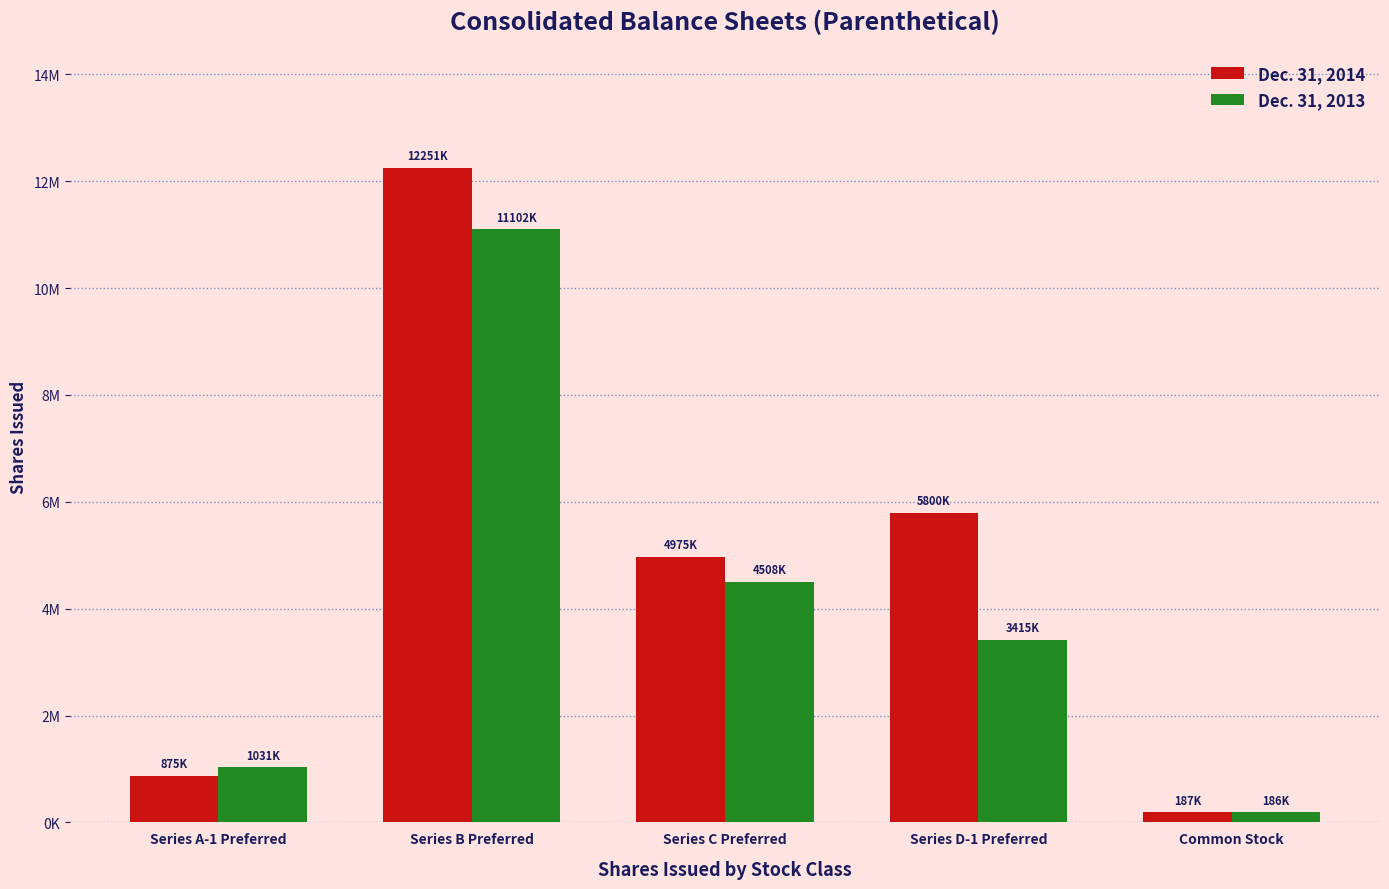

Are the bars horizontal?

No